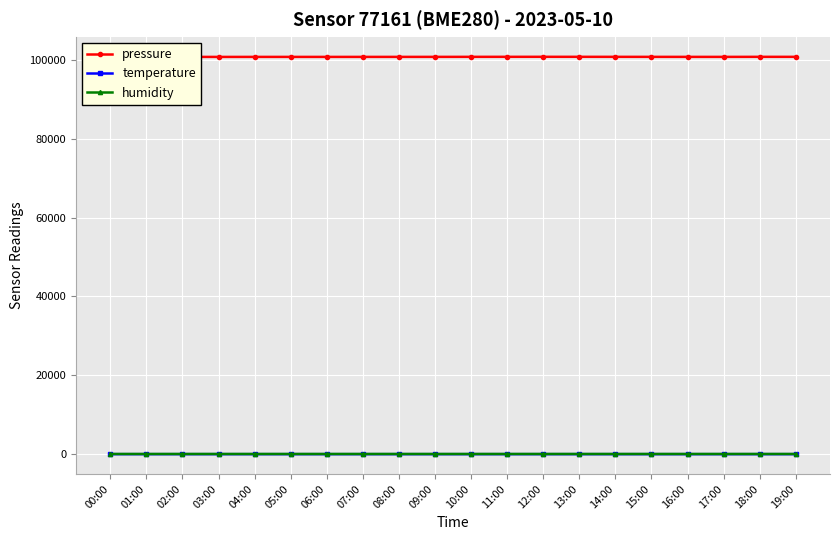

True or false: temperature and pressure intersect in this chart.

False